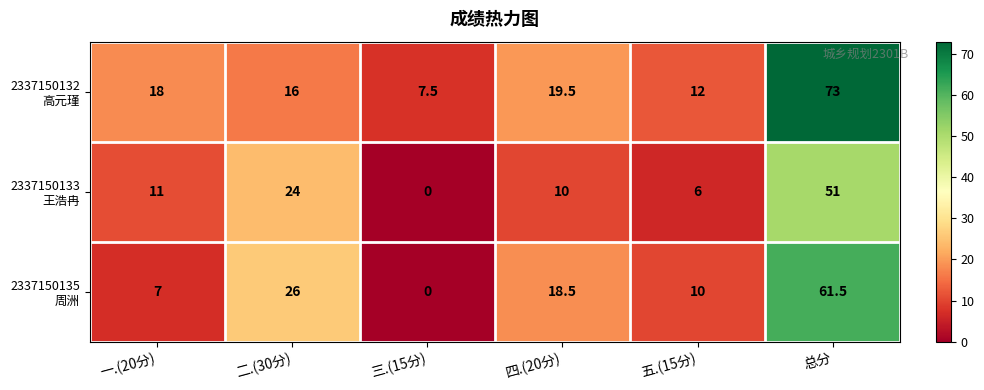

At which category does the chart reach its peak across all series?

总分